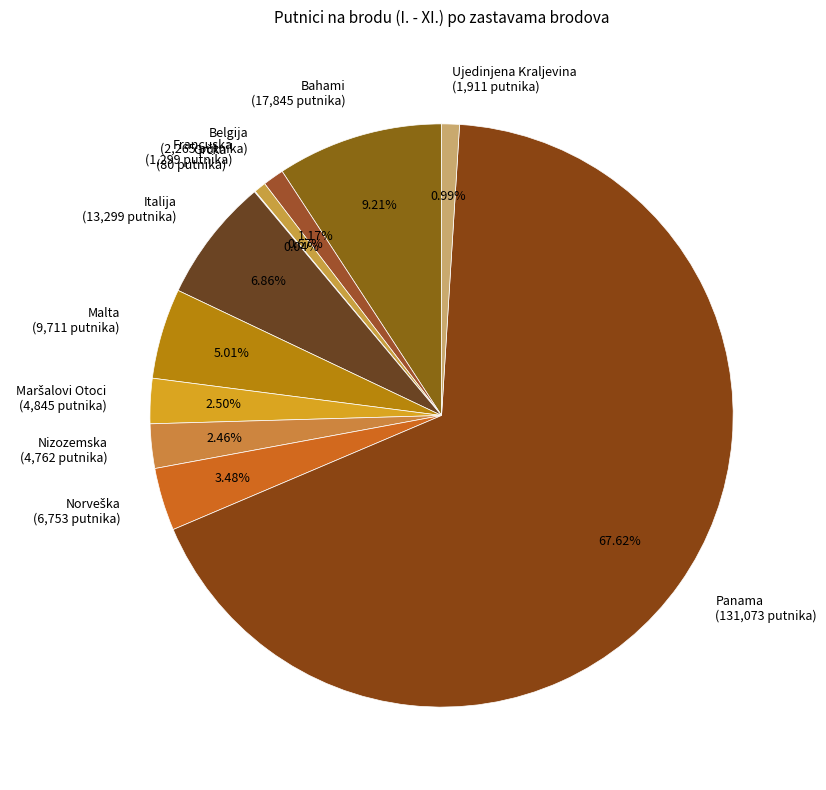

To the nearest percent, what percentage of the pie is Malta?

5%